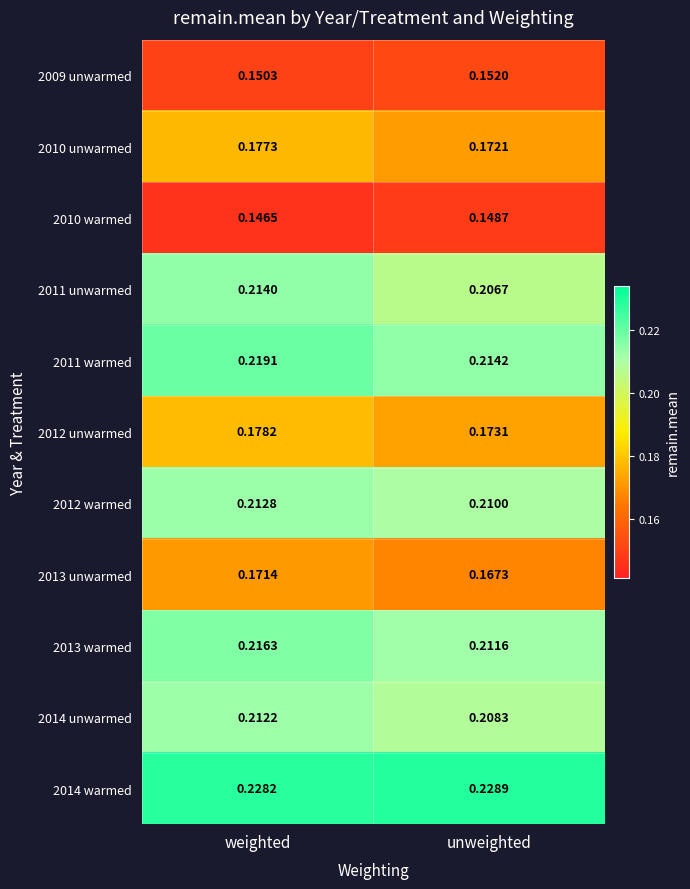

Is the value of 2014 unwarmed at weighted greater than the value of 2011 unwarmed at unweighted?

Yes